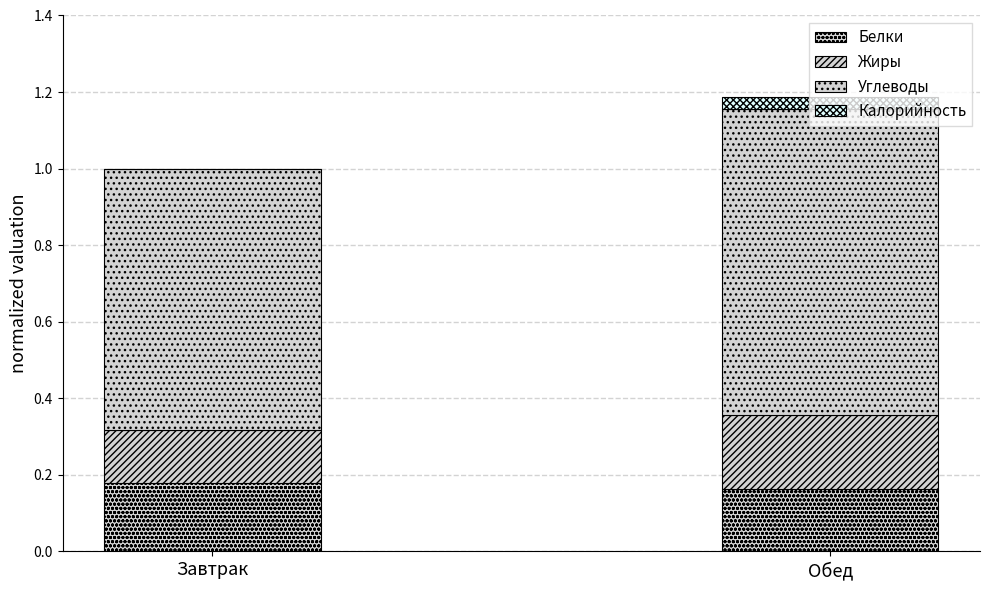

Are the bars horizontal?

No